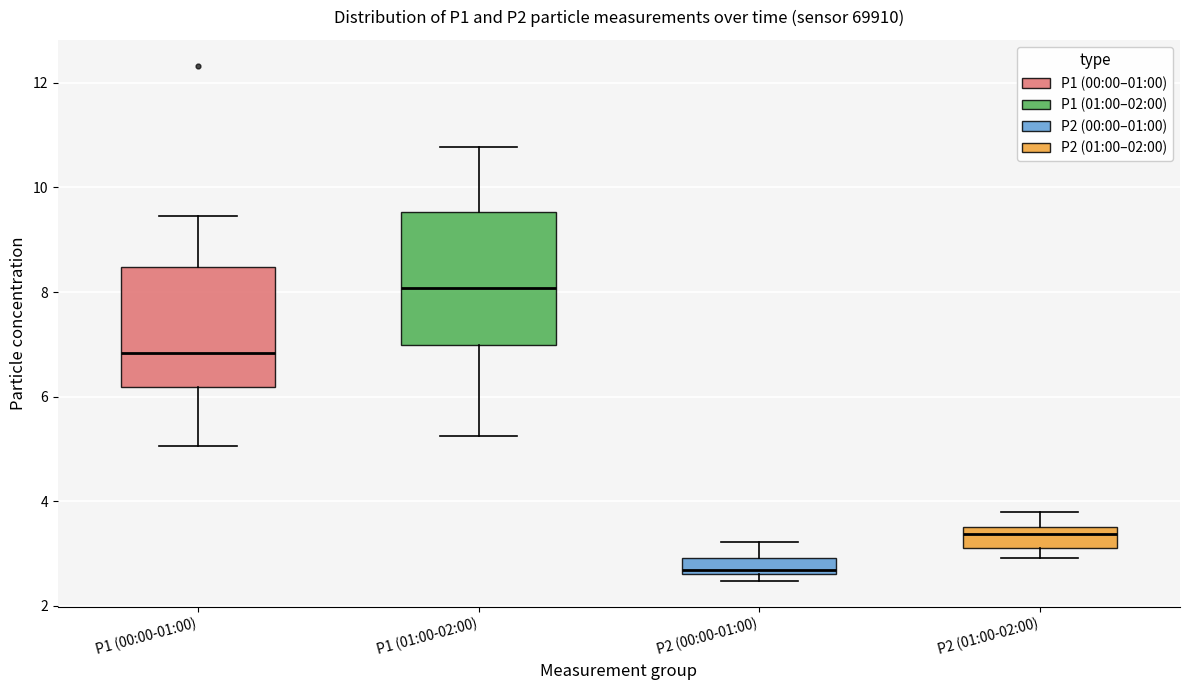

Reading left to right, transcribe this box plot: for each box, give where its median line is, the range the box spans, and where its two whiskers end, as read against the y-axis. The values are not printed on the chart, so give them approximately, as read against the axis.

P1 (00:00-01:00): median 6.8, box 6.2 to 8.4, whiskers 5.0 to 9.4
P1 (01:00-02:00): median 8.0, box 7.0 to 9.6, whiskers 5.2 to 10.8
P2 (00:00-01:00): median 2.6 (just above the box's lower edge), box 2.6 to 3.0, whiskers 2.4 to 3.2
P2 (01:00-02:00): median 3.4, box 3.2 to 3.6, whiskers 3.0 to 3.8